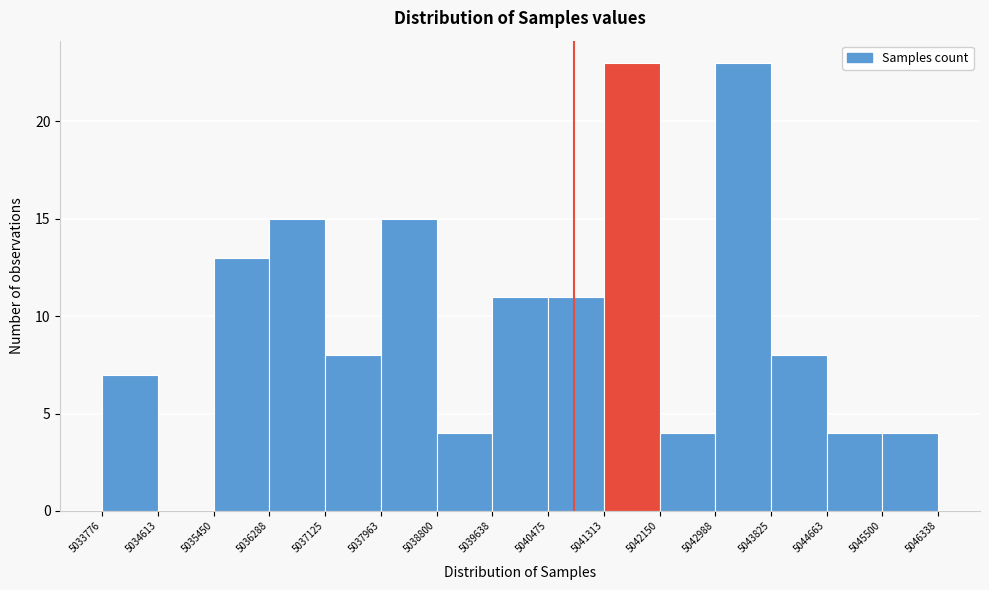

How tall is the bar that spans 5037125 to 5037963 on the x-axis? The values are not printed on the chart, so give them approximately, as read against the axis.

8